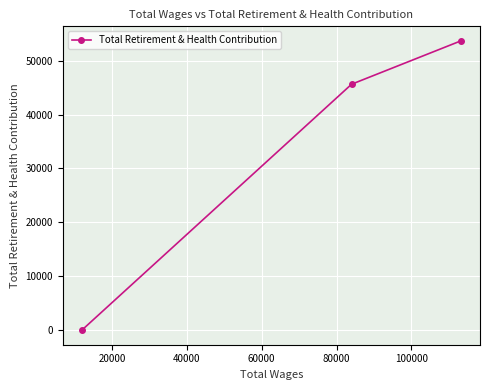

What is the greatest value displayed?

53677